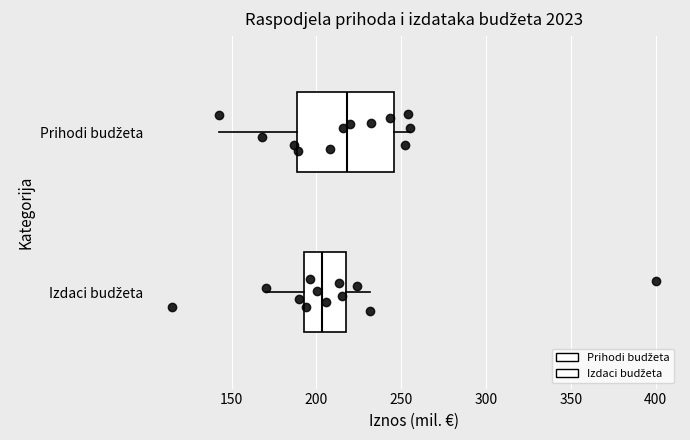

Reading bottom to top, read every box against the x-axis: the position of its median line, the range the box covers, and the ends of its whiskers. The values are not printed on the chart, so give them approximately, as read against the axis.

Izdaci budžeta: median 205, box 195 to 215, whiskers 170 to 230
Prihodi budžeta: median 220, box 190 to 245, whiskers 140 to 255